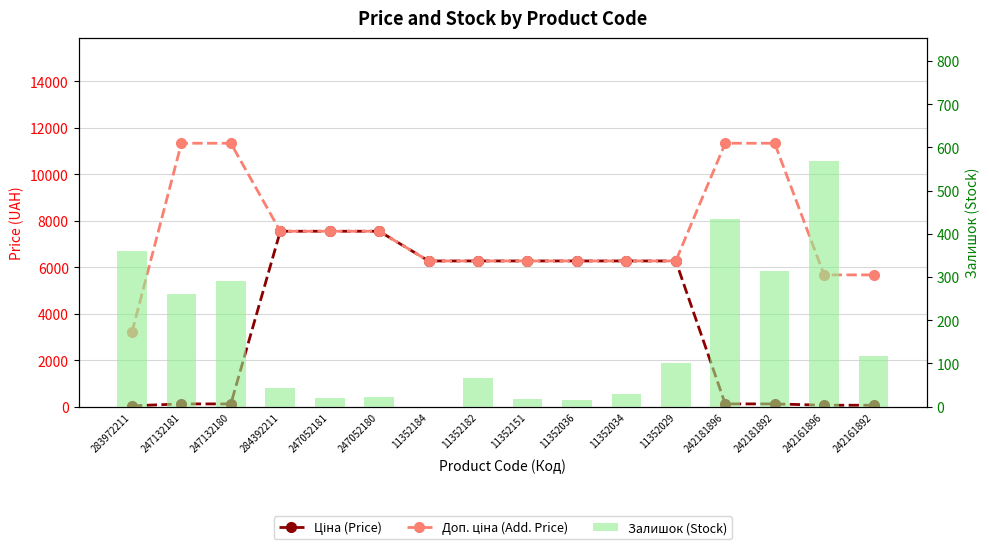

How many distinct data groups are displayed?

3